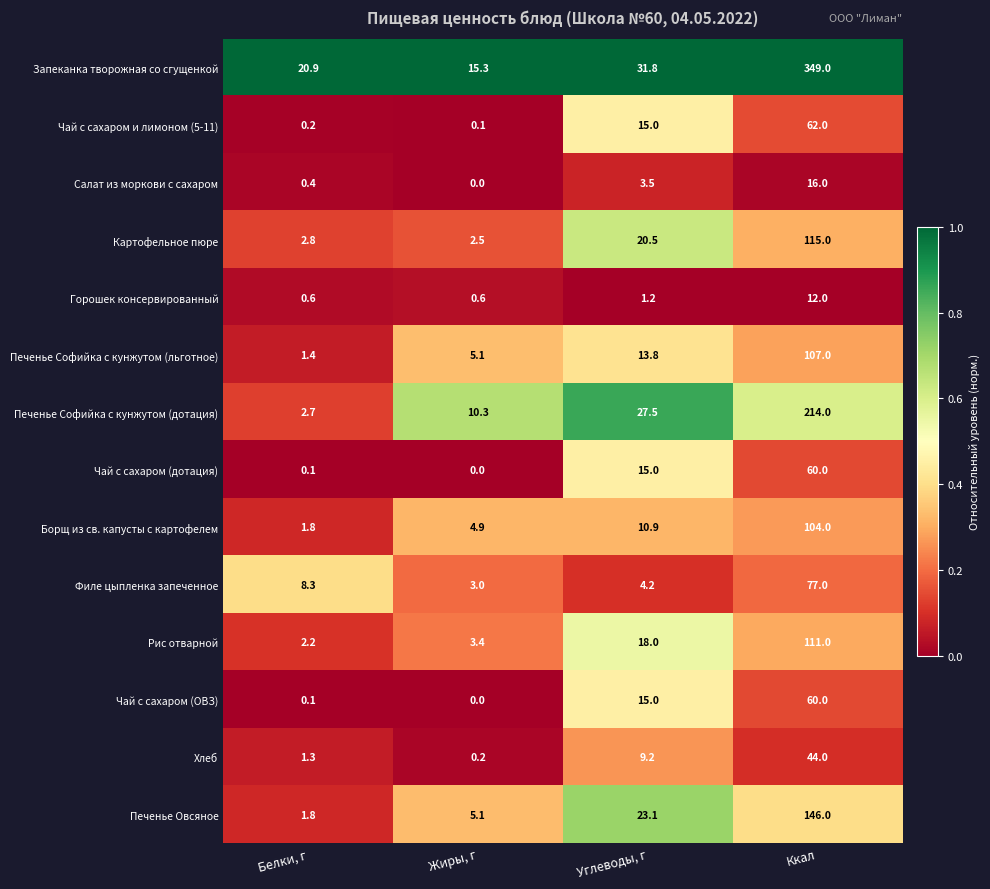

What is the average value of the Печенье Софийка с кунжутом (дотация) series?

63.6